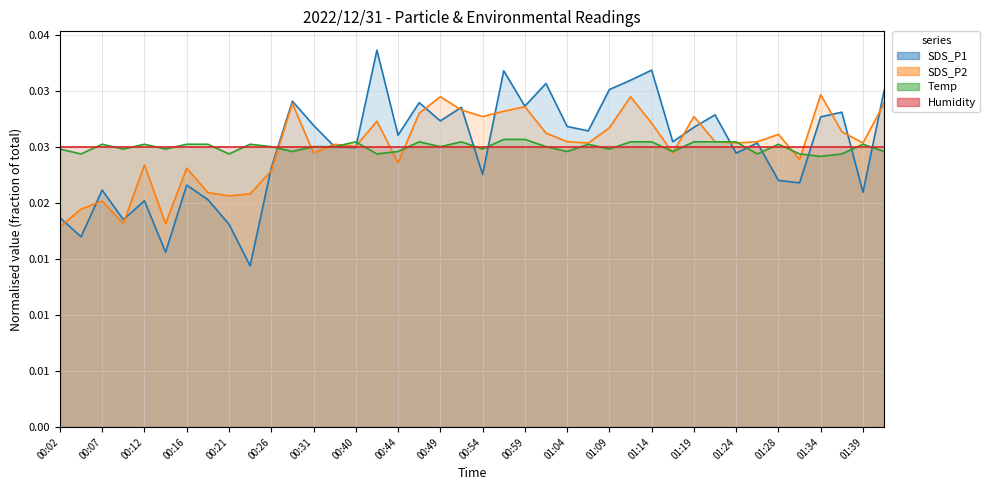

In Temp, how many points are higher than both neighbors (excluding endpoints)?

9